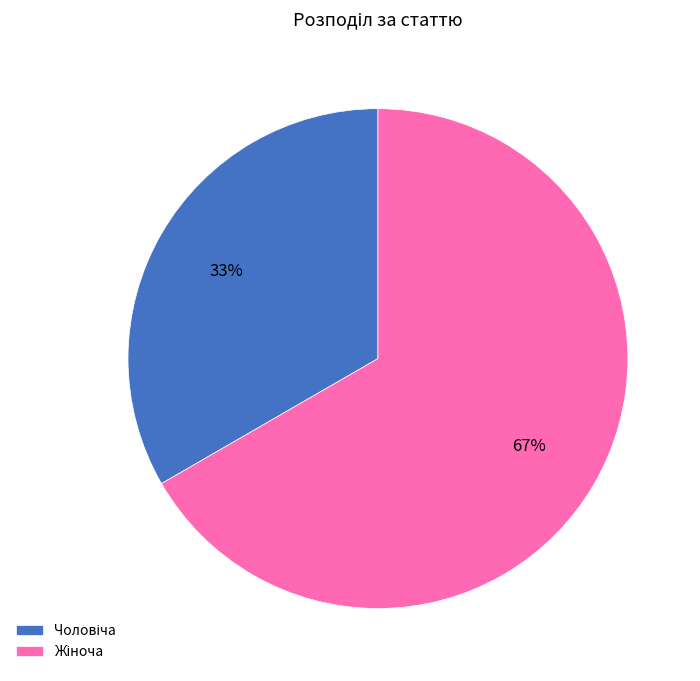

Is there any slice that represents more than half of the pie?

Yes